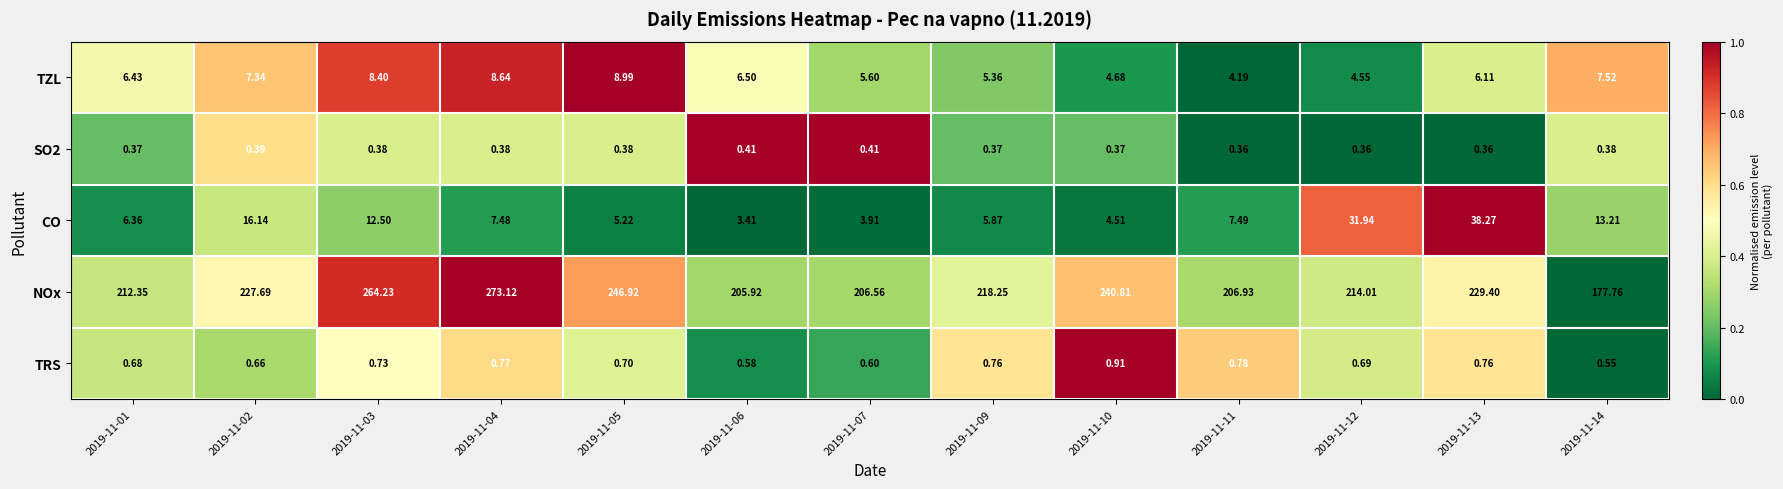

What is the difference between the highest and lowest values at 2019-11-01?

212.0